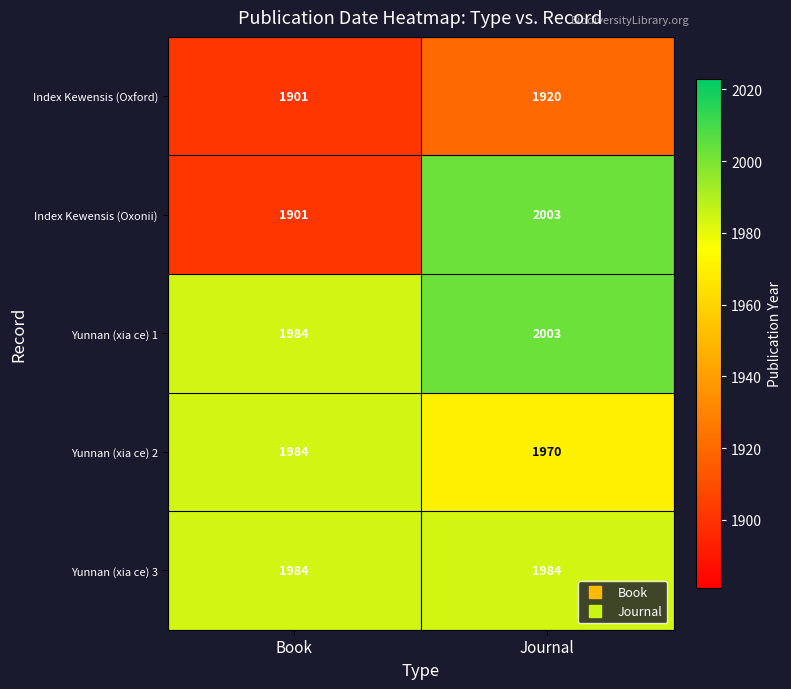

Read the Yunnan (xia ce) 2 value at Journal, to the nearest 5.

1970